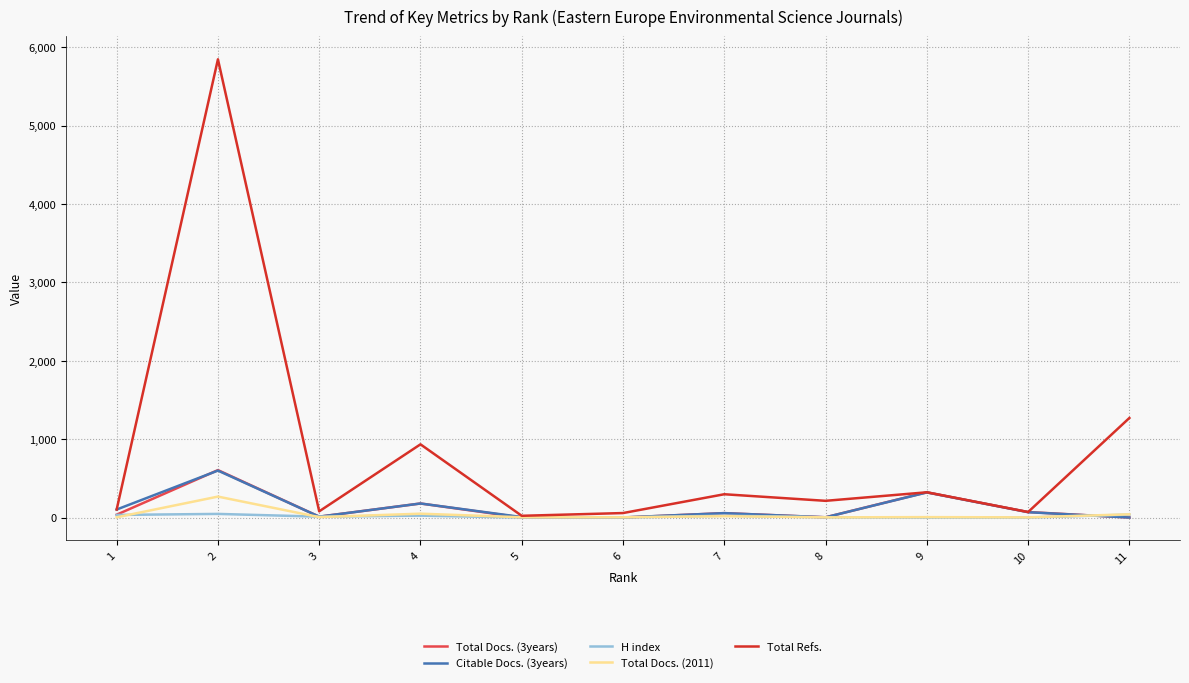

How many series are shown in this chart?

5